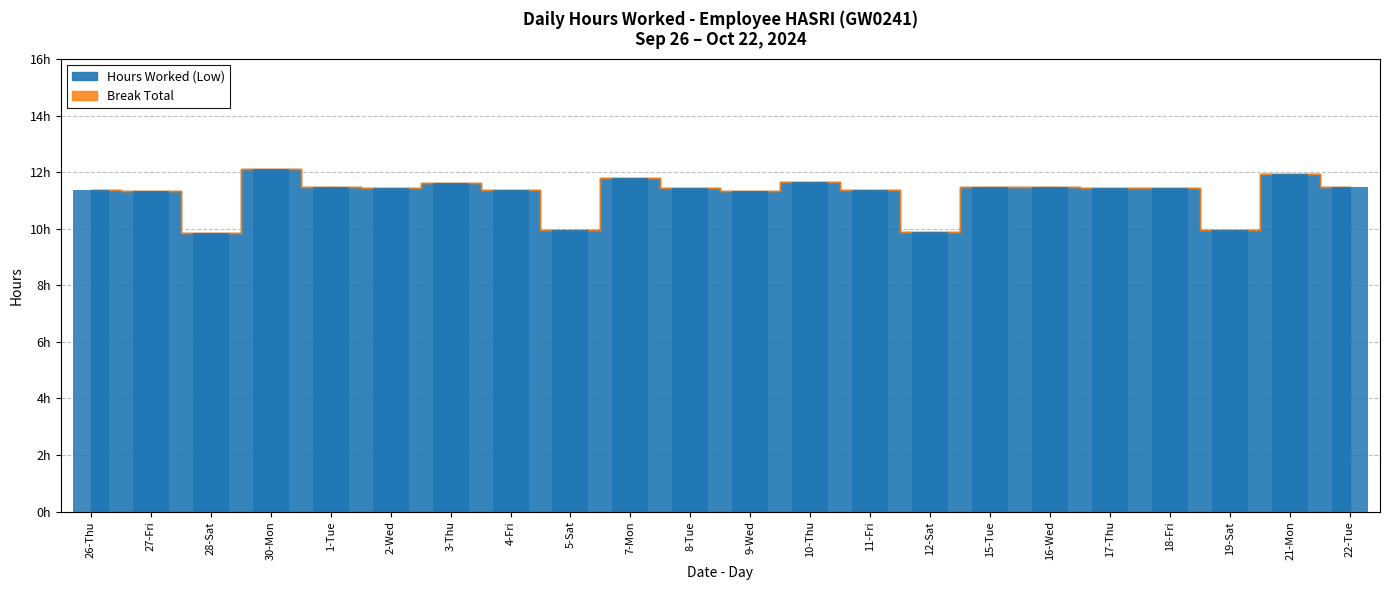

List the labels in order of value, smallest first.

28-Sat, 12-Sat, 5-Sat, 19-Sat, 27-Fri, 9-Wed, 4-Fri, 11-Fri, 26-Thu, 8-Tue, 18-Fri, 2-Wed, 17-Thu, 1-Tue, 15-Tue, 16-Wed, 22-Tue, 3-Thu, 10-Thu, 7-Mon, 21-Mon, 30-Mon